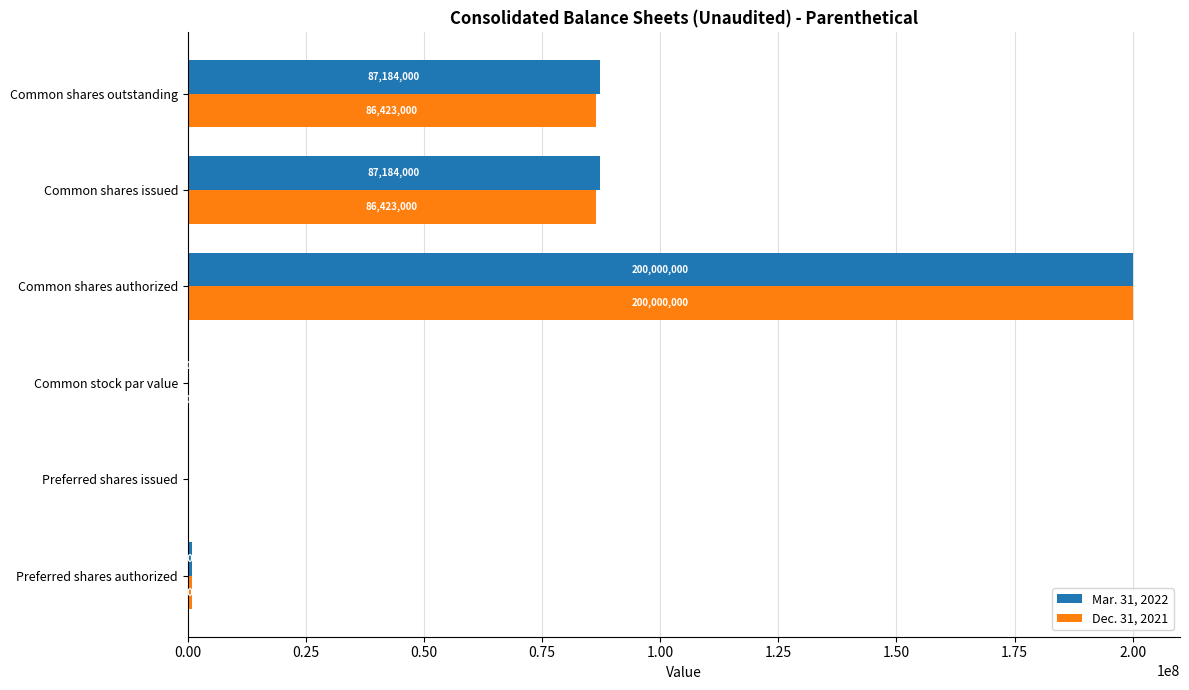

What is the sum of the Dec. 31, 2021 values at Preferred shares authorized and Preferred shares issued?

1000000.0